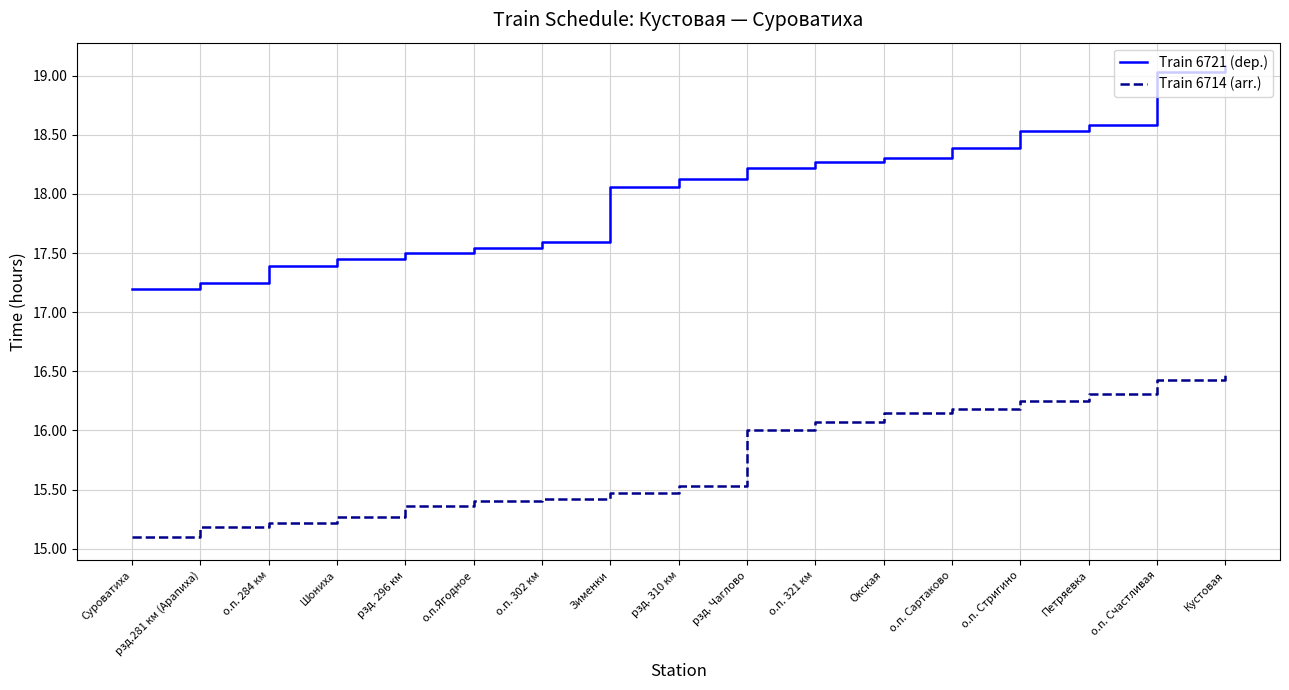

What is the sum of all Train 6721 (dep.) values?

306.5